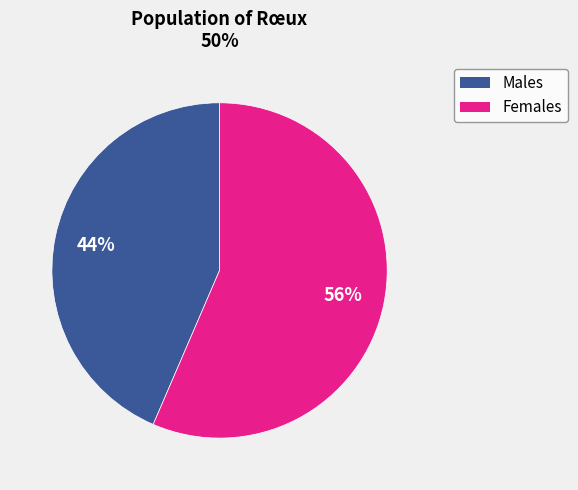

Is there any slice that represents more than half of the pie?

Yes